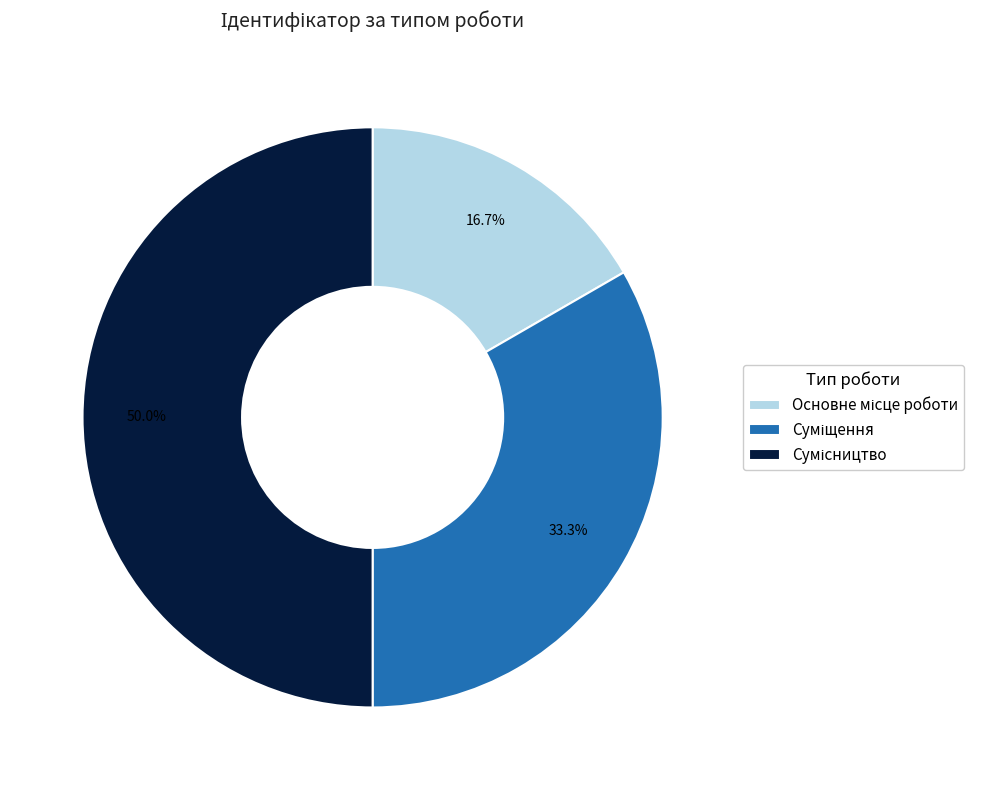

Is there a majority slice in this chart?

No